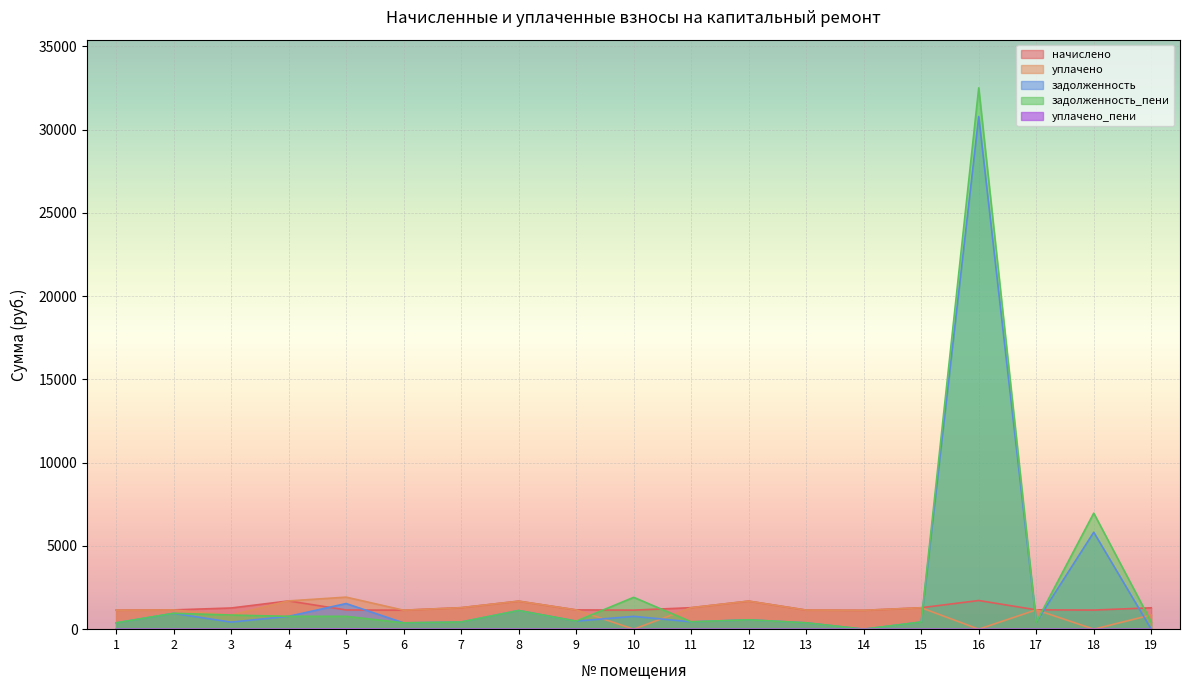

At how many categories does at least one series exceed 16483?

1